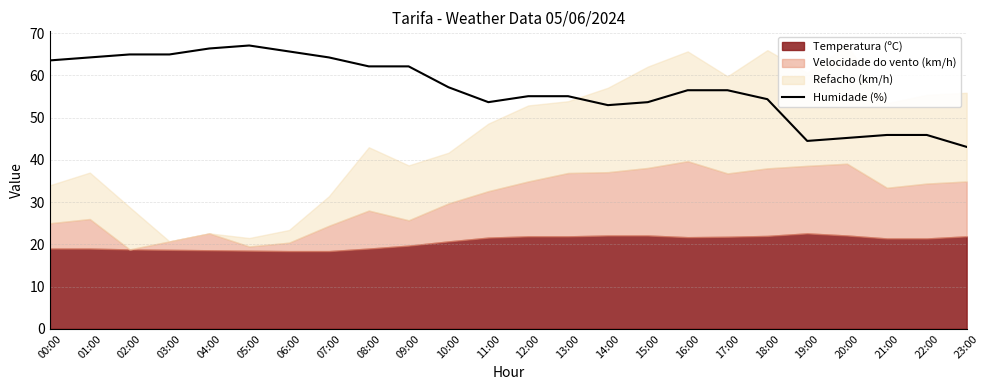

Reading left to right, list all the values displayed in this chart.

00:00=63.6	01:00=64.3	02:00=65.0	03:00=65.0	04:00=66.4	05:00=67.1	06:00=65.7	07:00=64.3	08:00=62.2	09:00=62.2	10:00=57.2	11:00=53.7	12:00=55.1	13:00=55.1	14:00=53.0	15:00=53.7	16:00=56.5	17:00=56.5	18:00=54.4	19:00=44.5	20:00=45.2	21:00=45.9	22:00=45.9	23:00=43.1